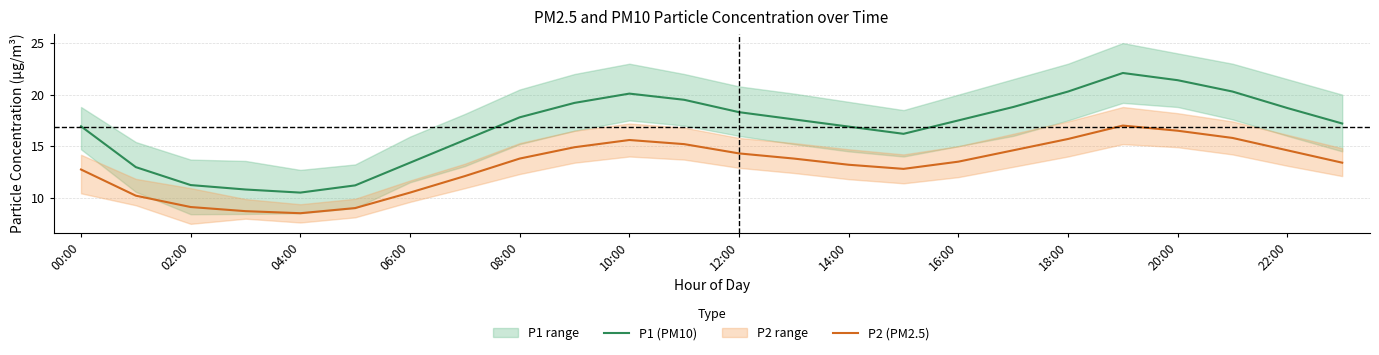

True or false: P1 (PM10) and P2 (PM2.5) cross at least once.

False